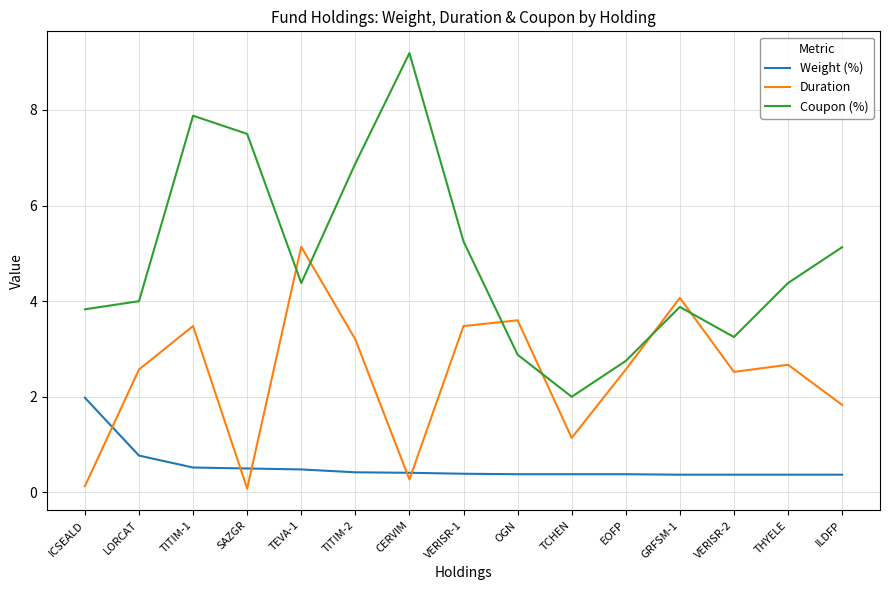

True or false: Weight (%) and Coupon (%) intersect in this chart.

False